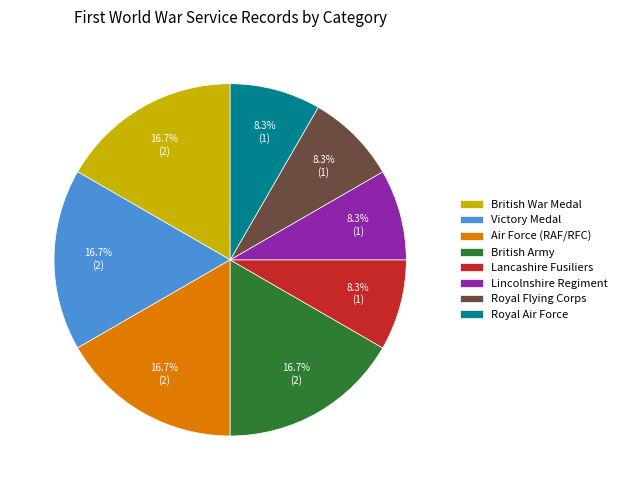

True or false: British War Medal accounts for 17% of the total.

True